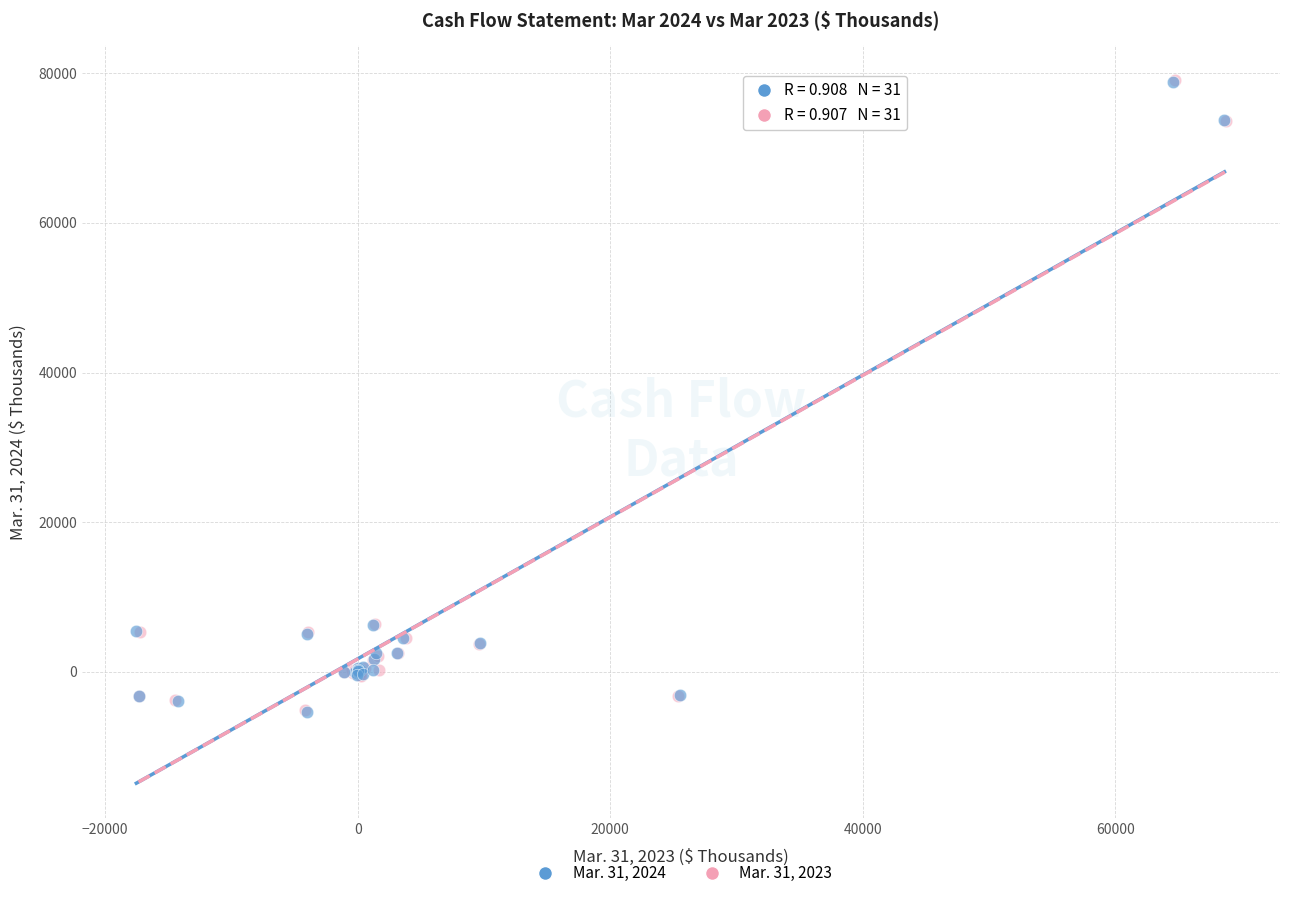

Which series has the largest Y range (max minus min)?

Mar. 31, 2023